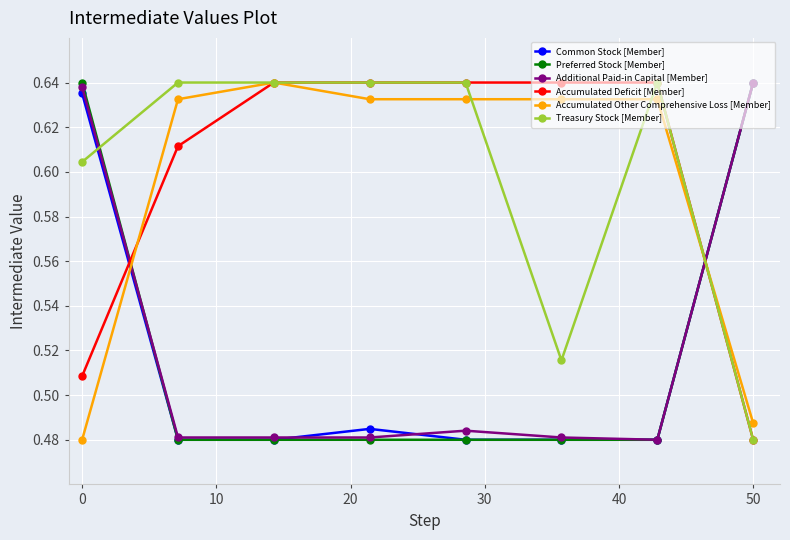

How many lines are shown in the chart?

6